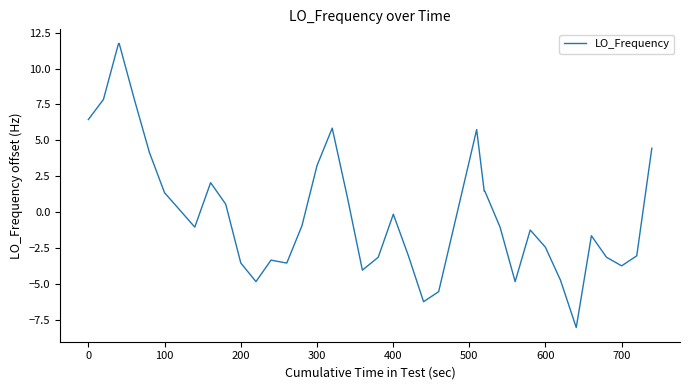

What is the smallest value displayed?

-8.1